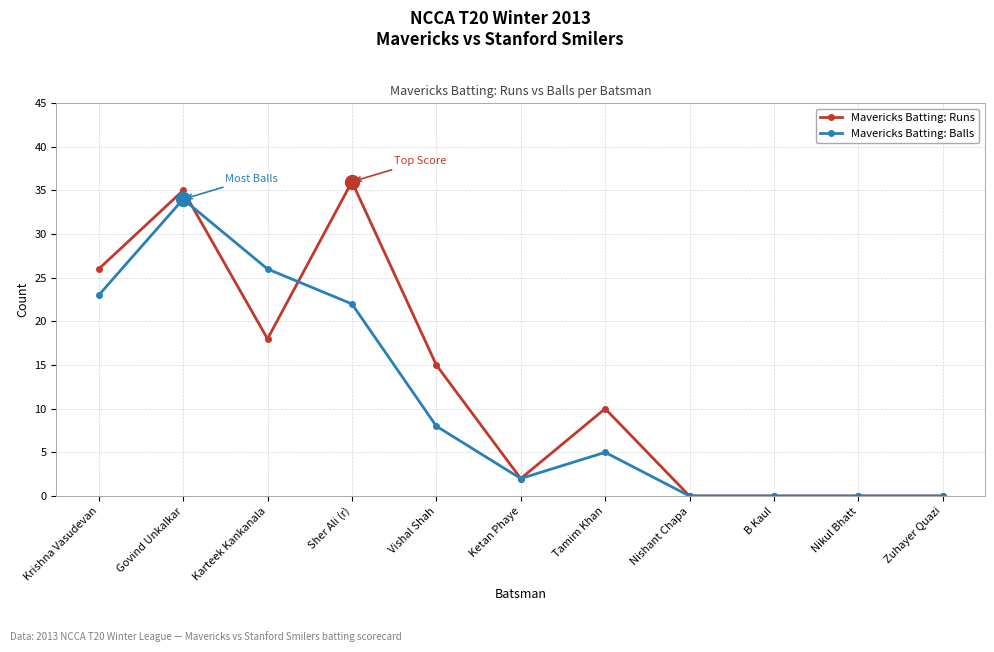

Reading left to right, extract all data points from this chart.

Mavericks Batting: Runs: 26	35	18	36	15	2	10	0	0	0	0
Mavericks Batting: Balls: 23	34	26	22	8	2	5	0	0	0	0